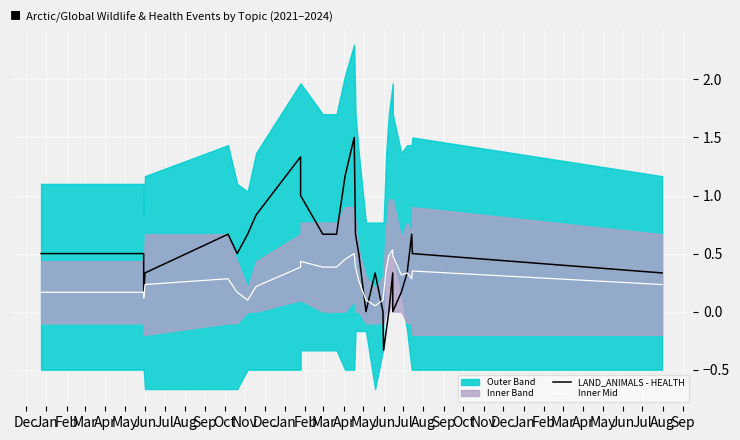

Read the Inner Mid value at Jan.

0.3